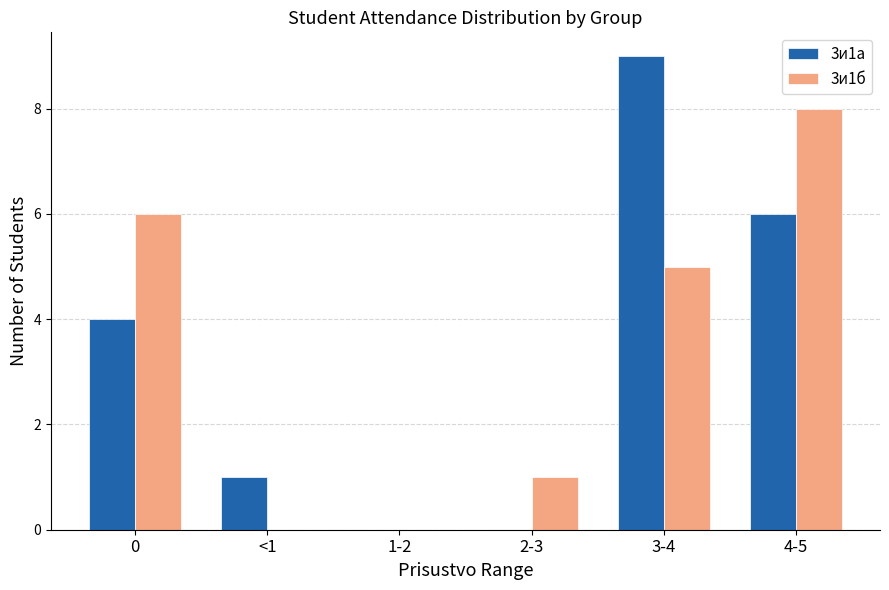

What are all the series names shown in the legend?

3и1а, 3и1б